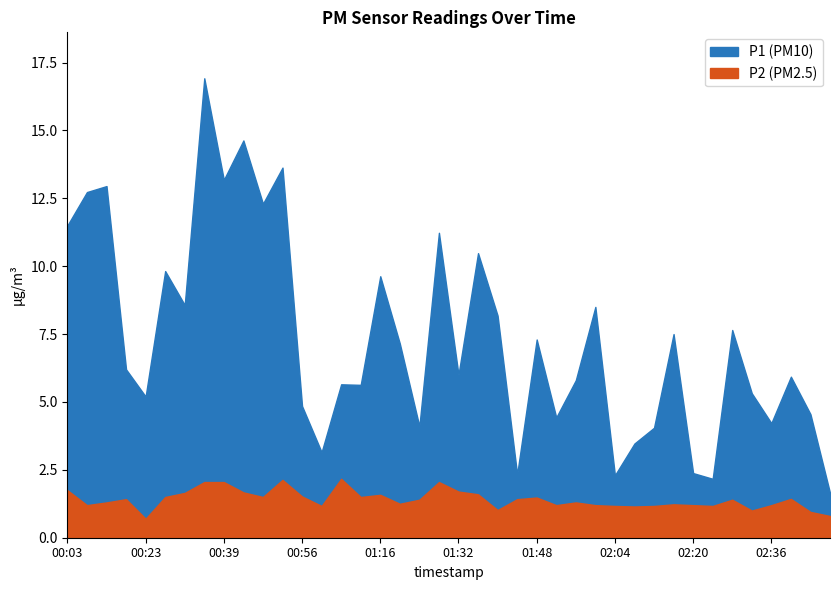

Between 01:40 and 01:20, which is larger?

01:40